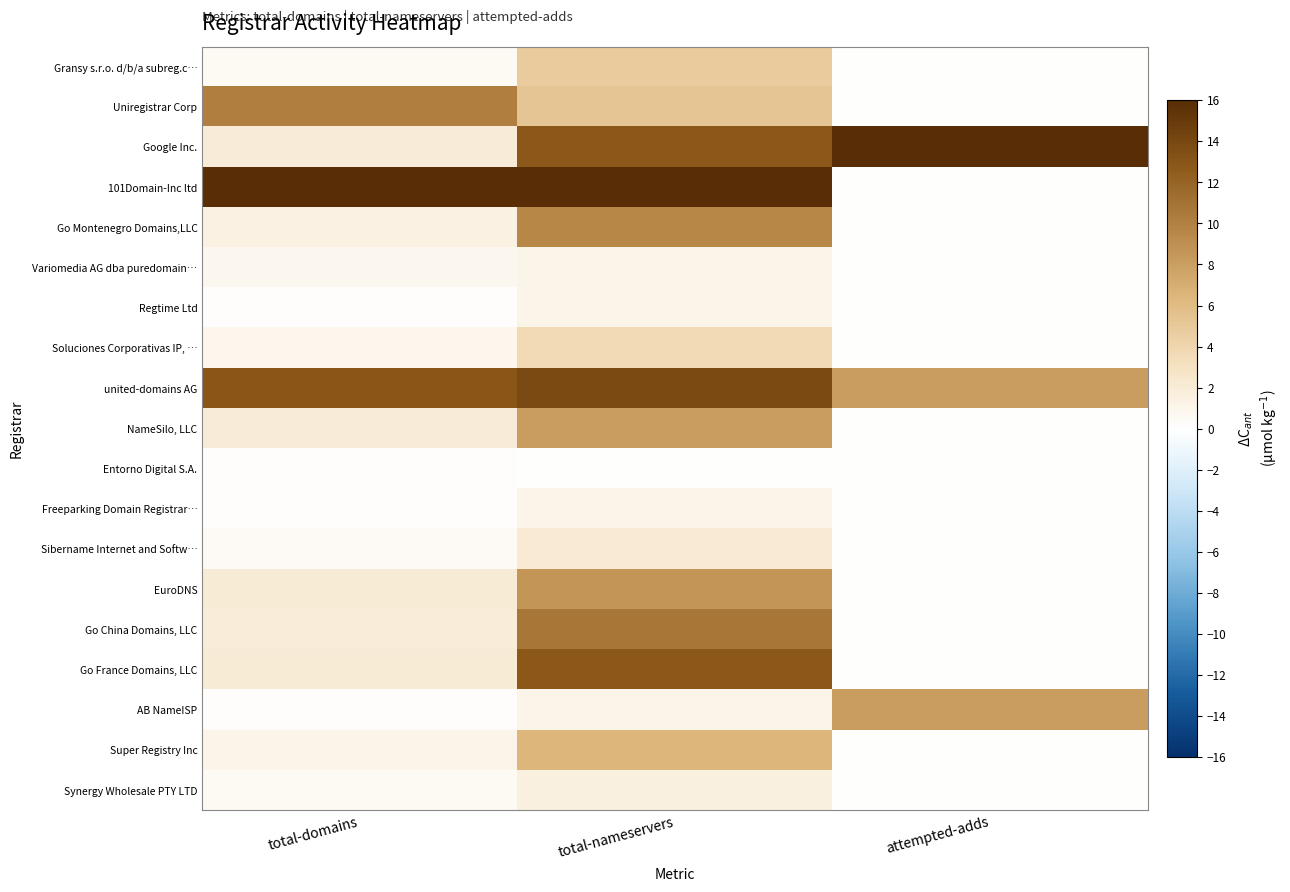

What is the maximum value shown in the chart?

16.0